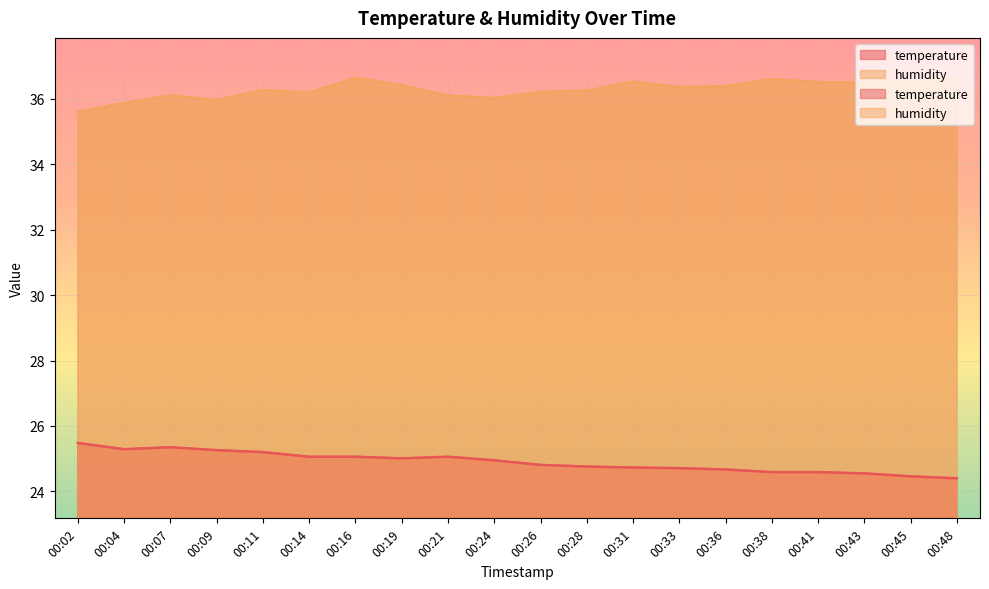

At which label does temperature reach its peak?

00:02